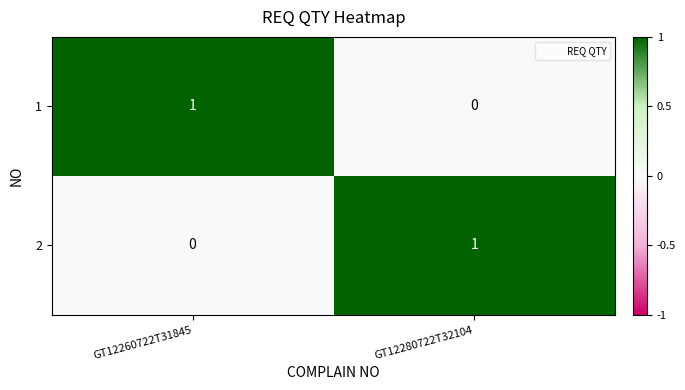

The value of 1 at GT12260722T31845 is 1. True or false?

True